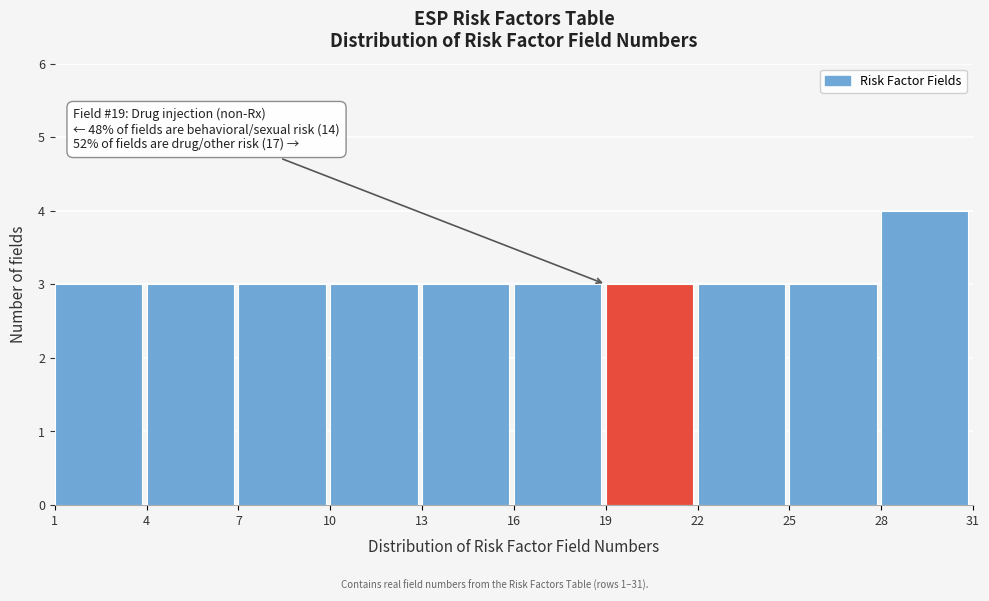

Which range on the x-axis has the tallest bar?

28 to 31